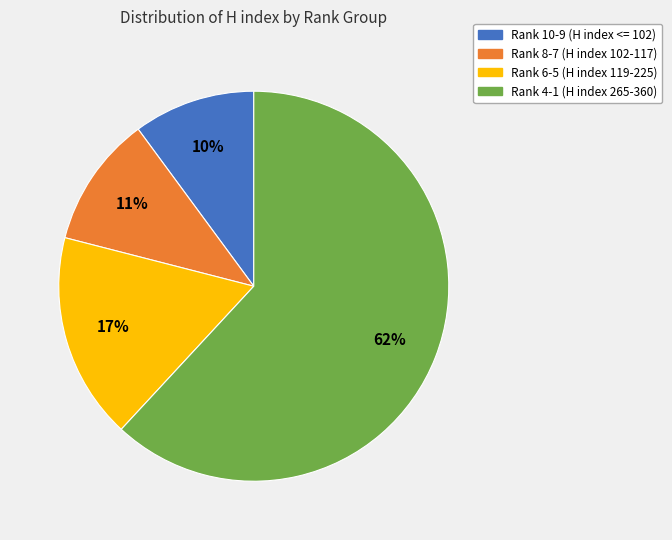

To the nearest percent, what percentage of the pie is Rank 4-1 (H index 265-360)?

62%